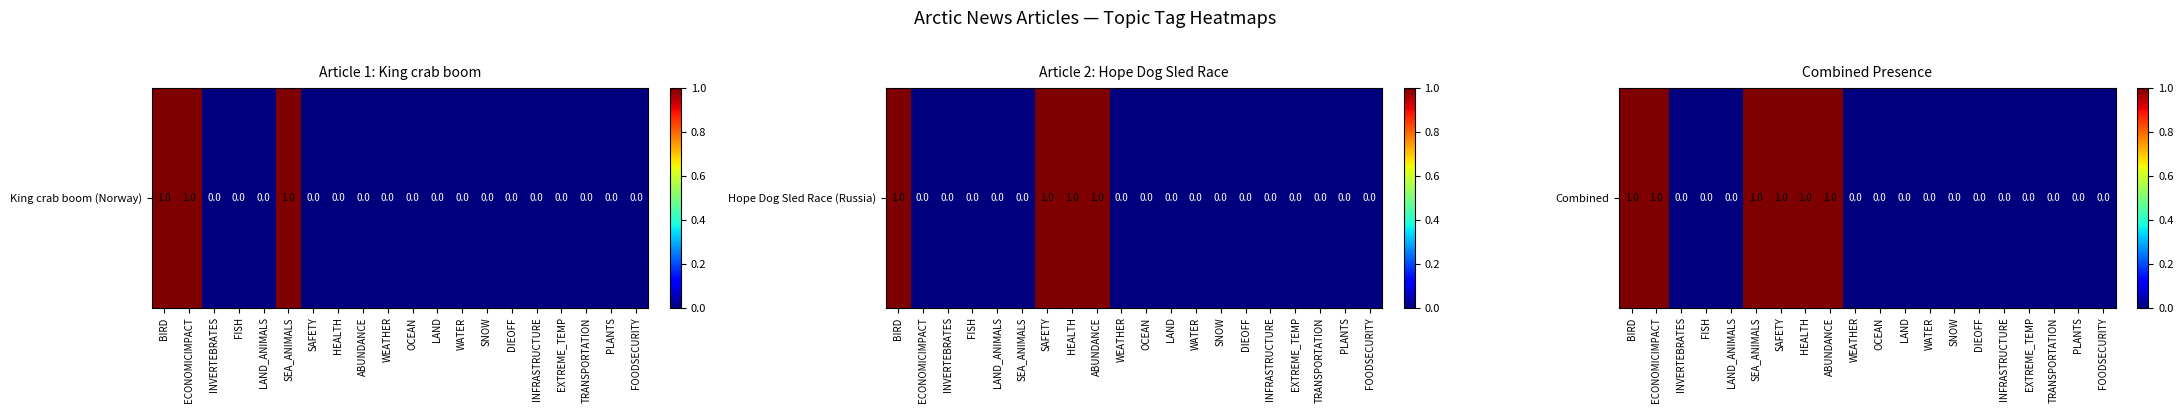

How many values are above zero?

6